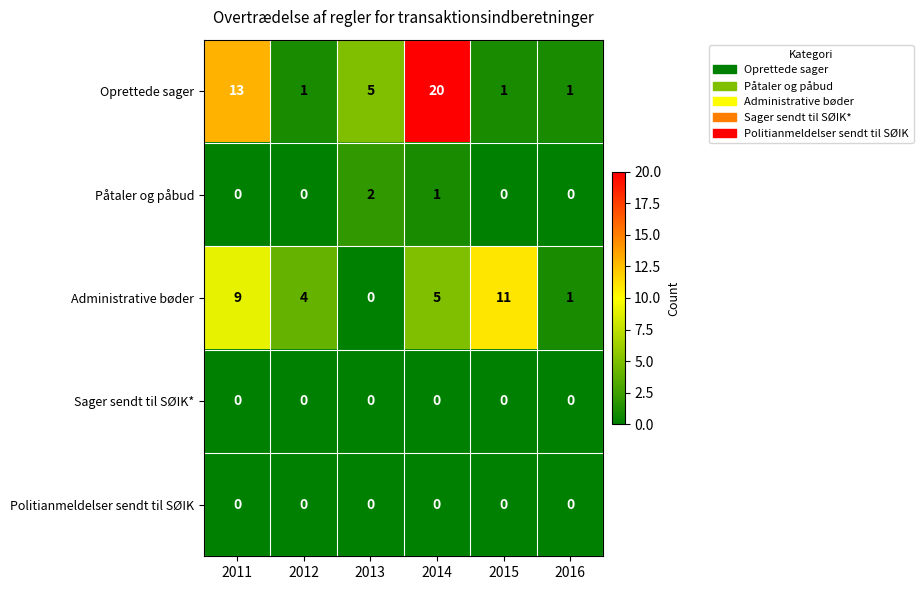

True or false: Administrative bøder has a value of 9 at 2011.

True